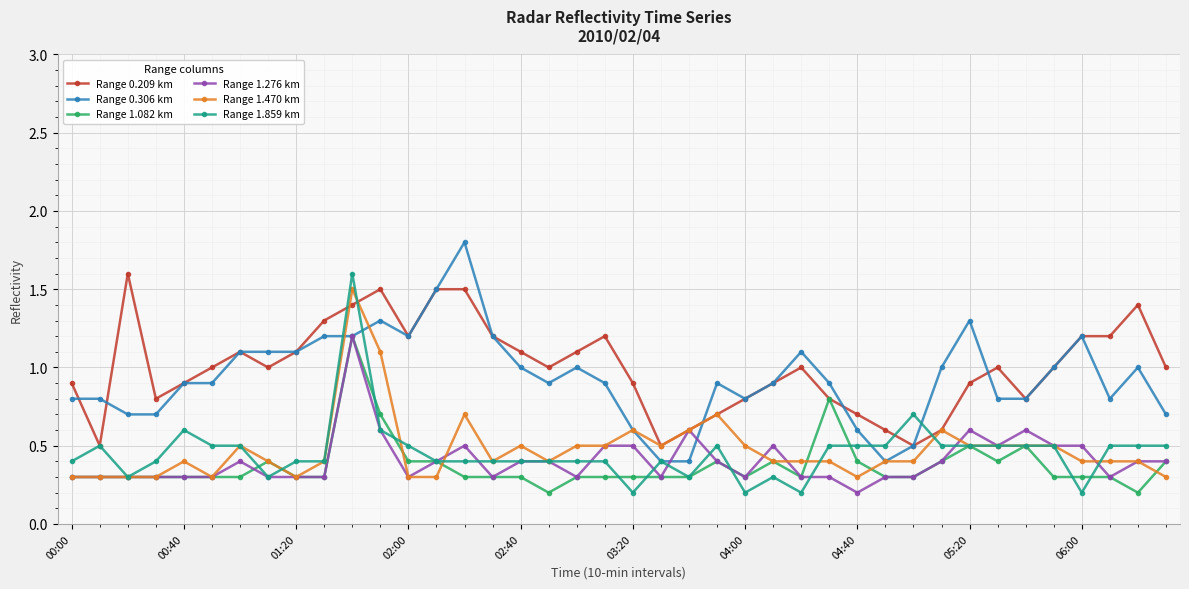

What is the value of the Range 0.209 km point at the 7th from the left?

1.1